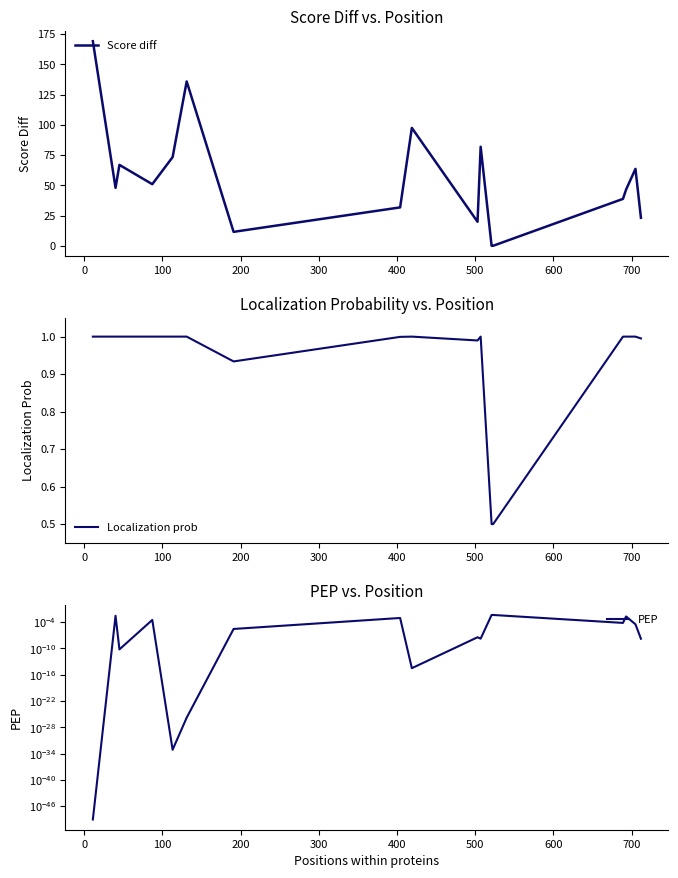

Which series has the widest spread of values?

Score diff